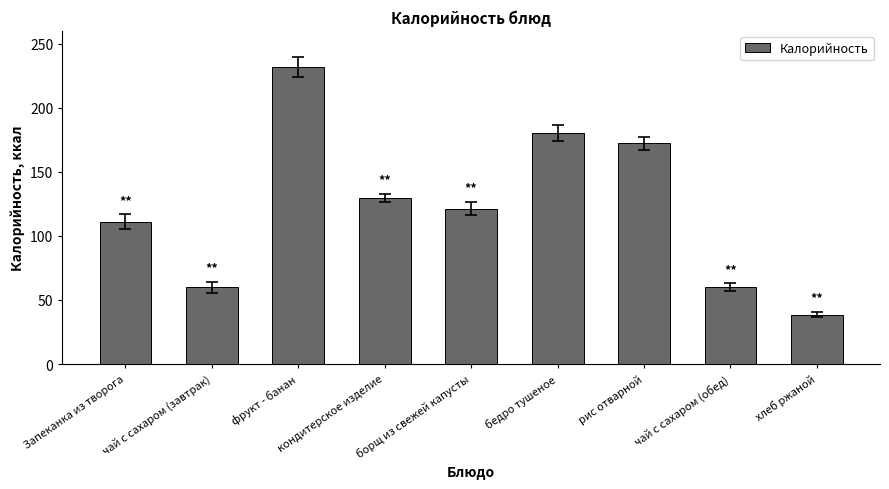

What is the maximum value shown in the chart?

231.4